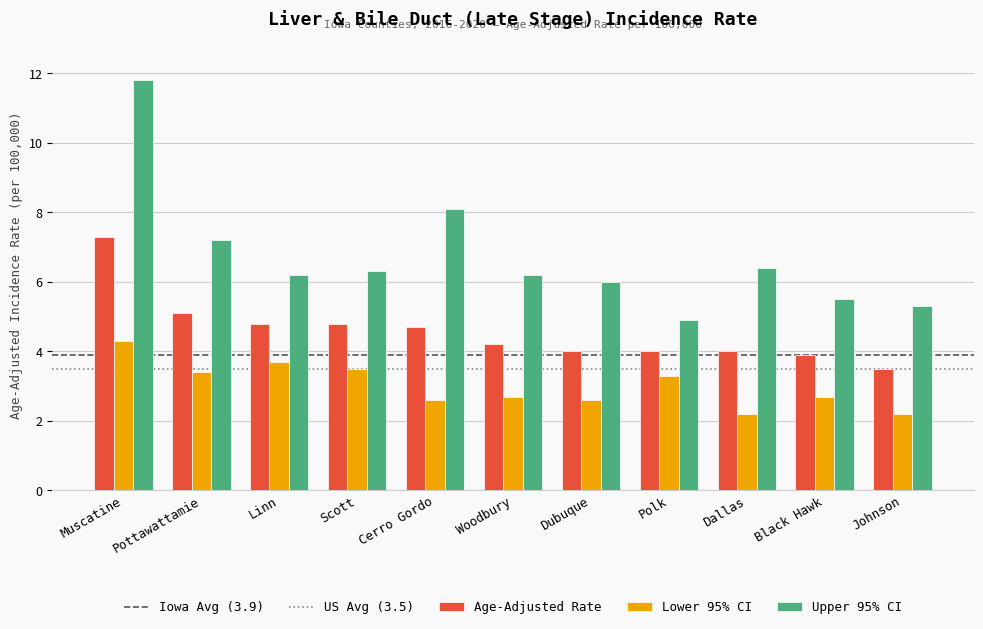

What position from the right is Linn?

9